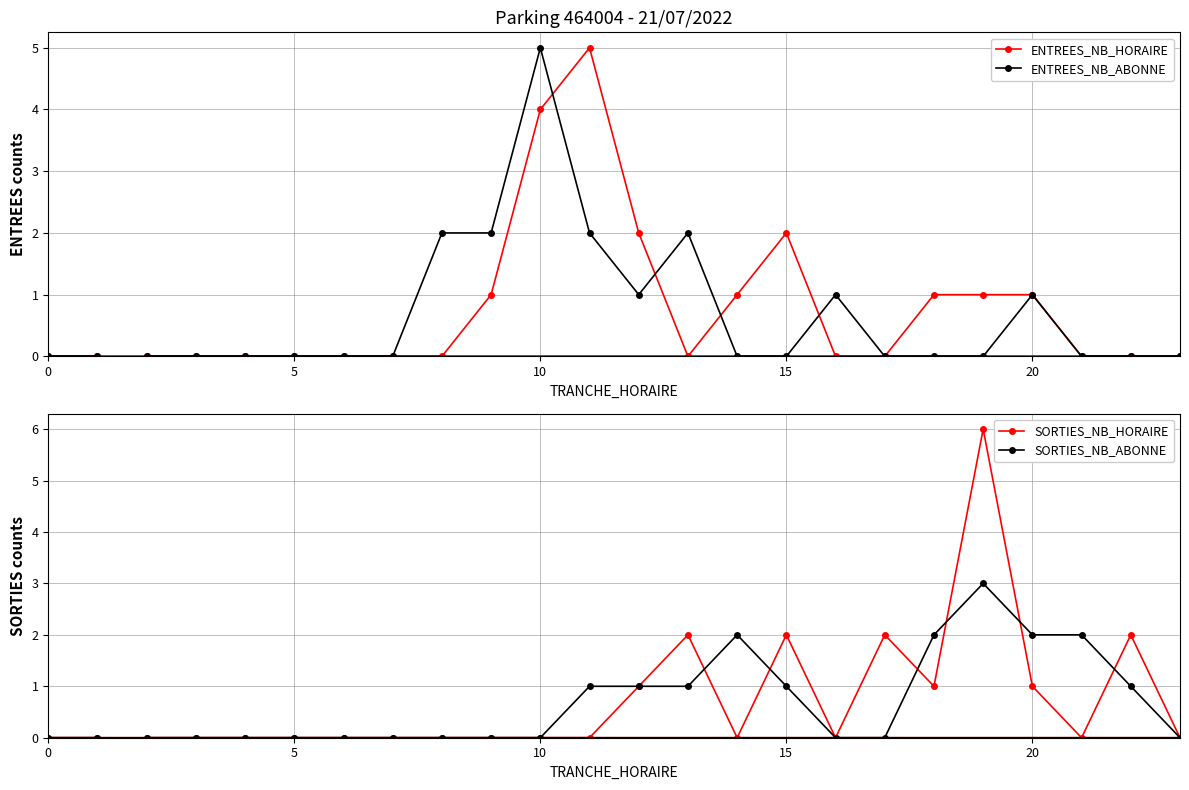

What is the sum of the SORTIES_NB_ABONNE values at 15 and 20?

3